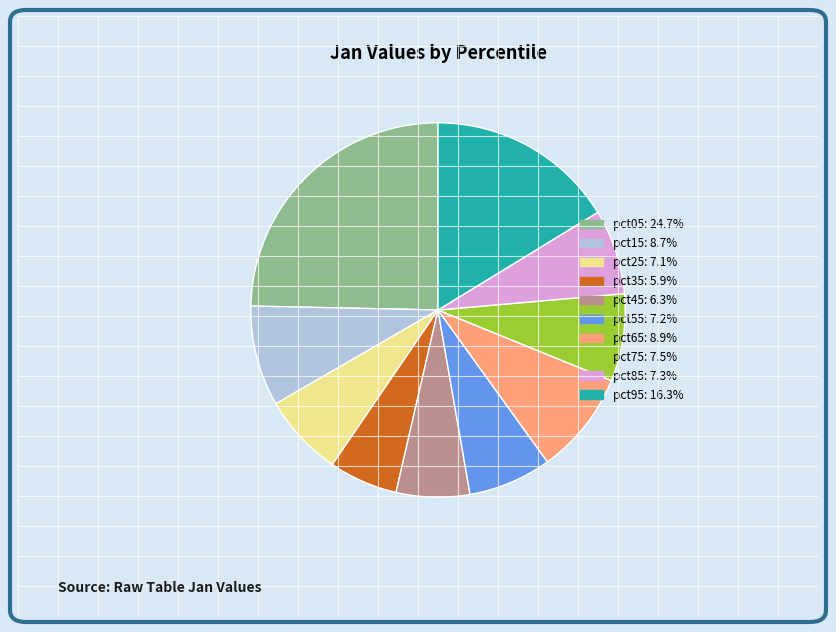

Is the sum of pct35 and pct45 greater than half?

No